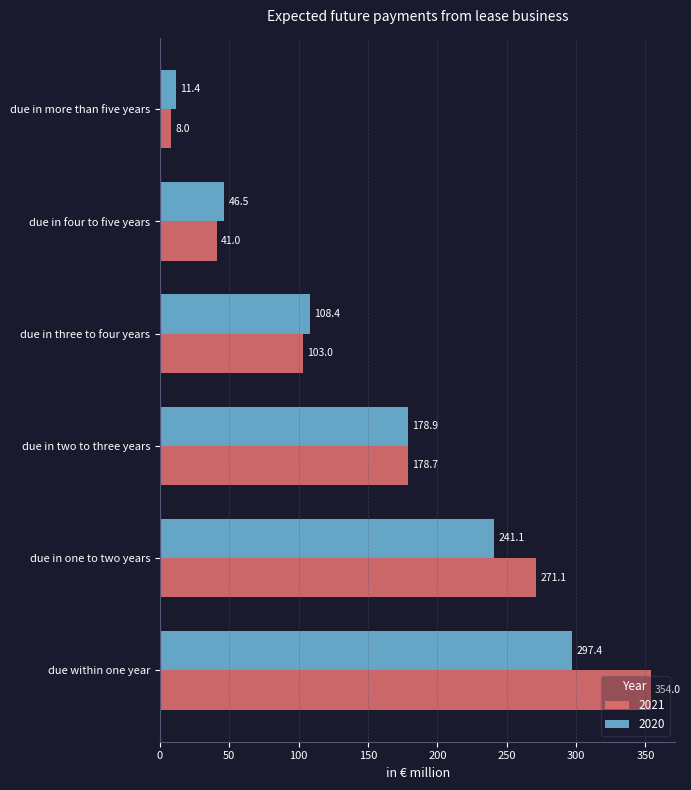

Is it true that 2020 equals 188.9 at due in three to four years?

False